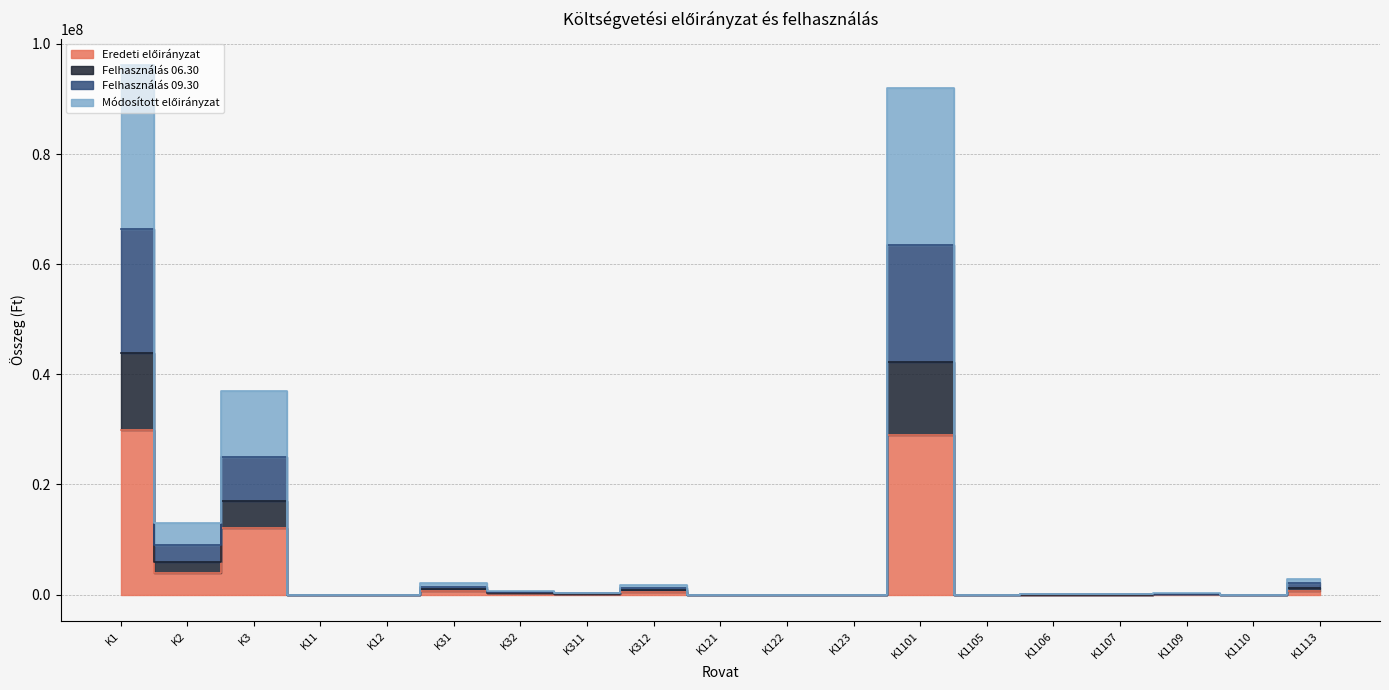

Between K1106 and K31, which is larger?

K31